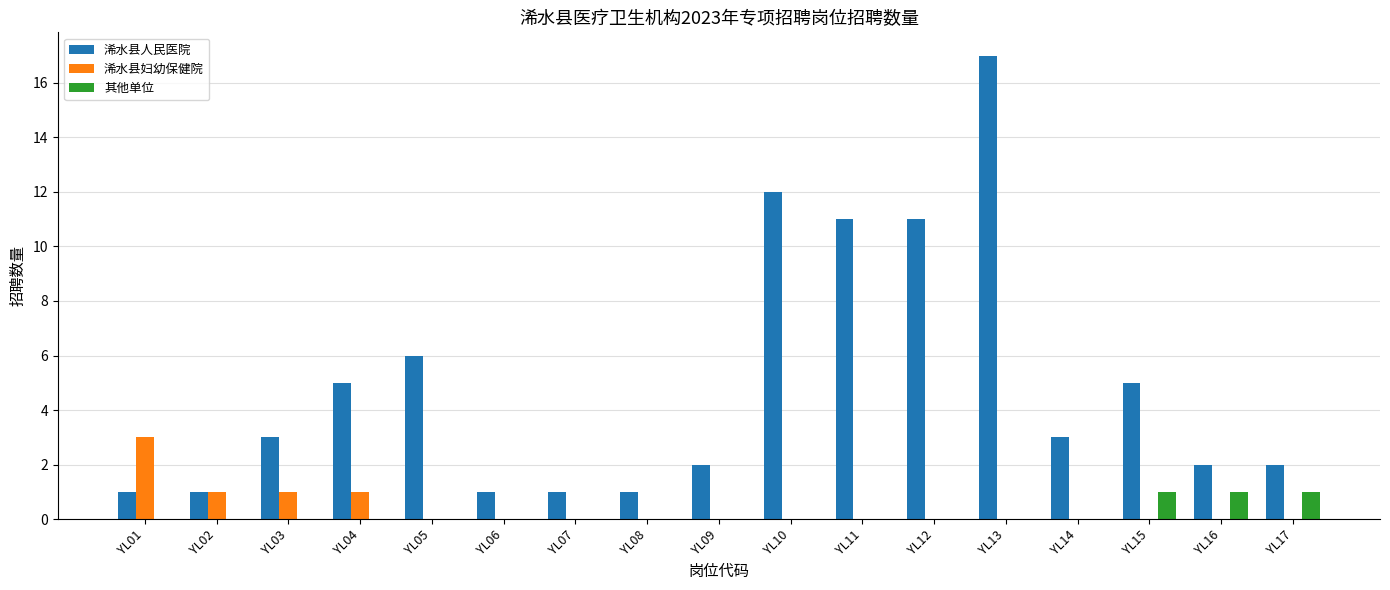

Which series changed the most between YL04 and YL14?

浠水县人民医院